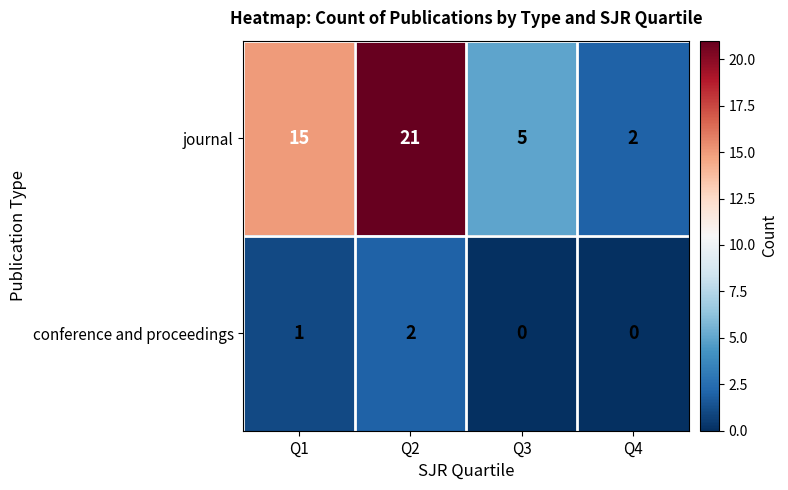

The value of journal at Q3 is 5. True or false?

True